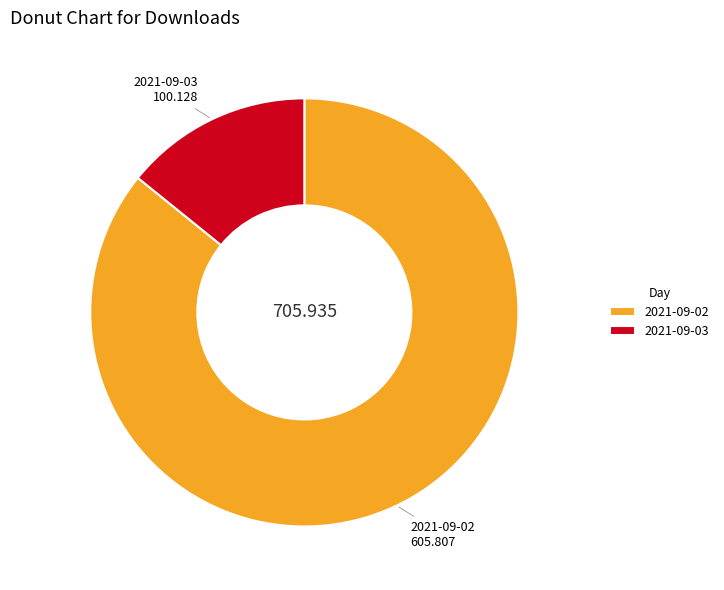

True or false: 2021-09-03 accounts for 14% of the total.

True